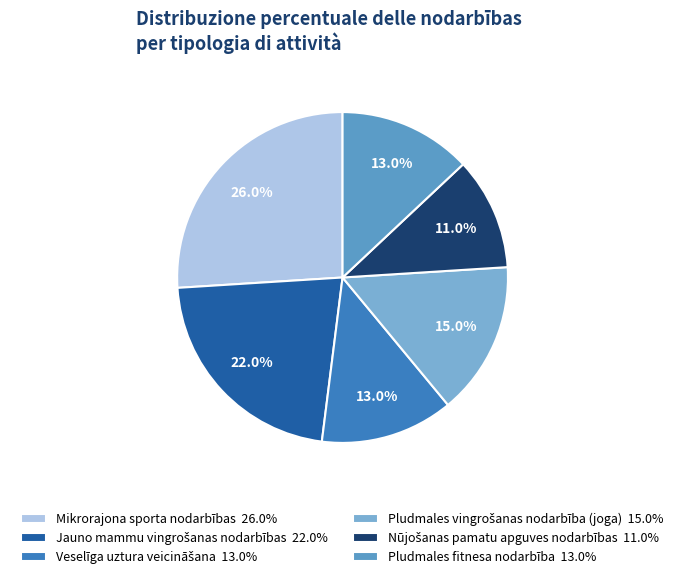

What is the ratio of the value at Mikrorajona sporta nodarbības to the value at Pludmales fitnesa nodarbība?

2.0